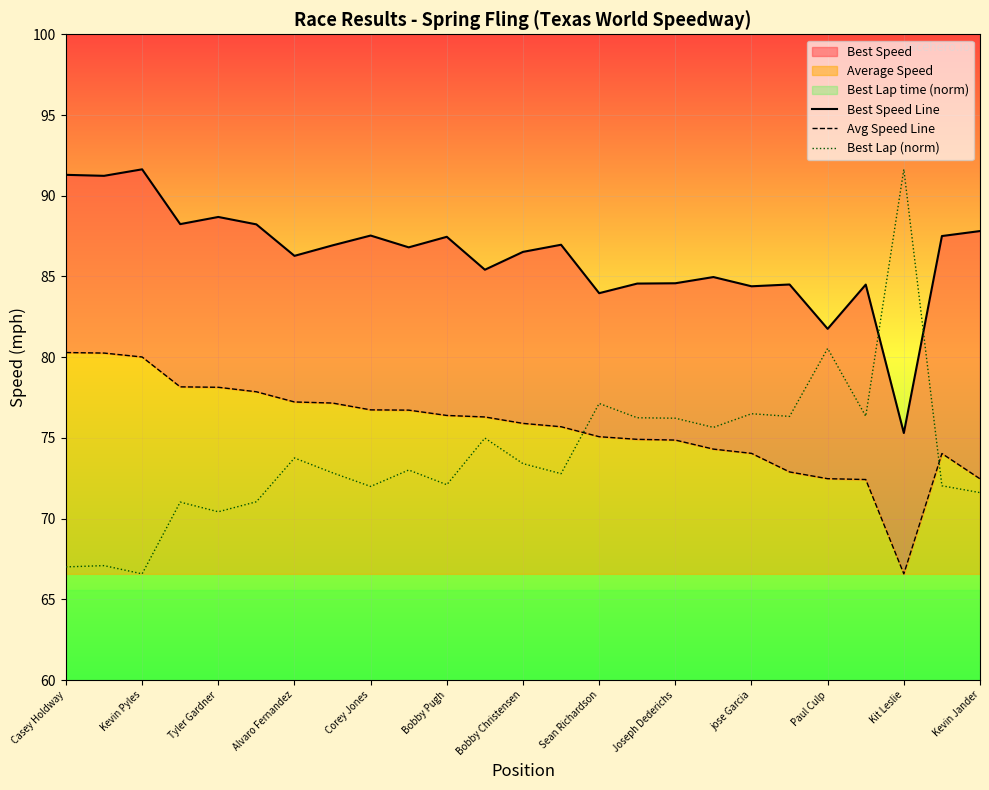

The value of Best Lap (norm) at jose Garcia is 76.5. True or false?

True